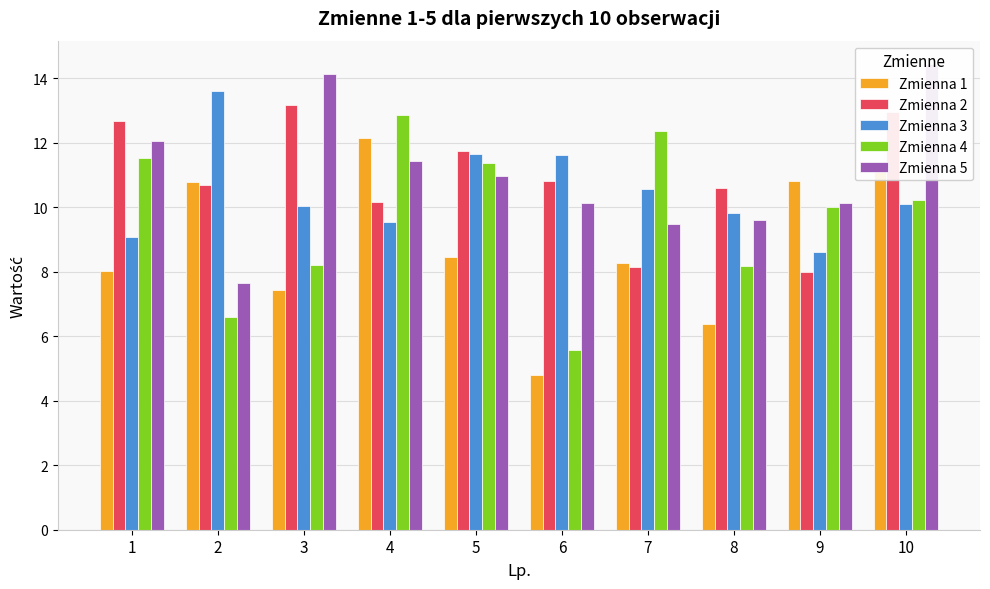

At which category does the chart reach its minimum across all series?

6